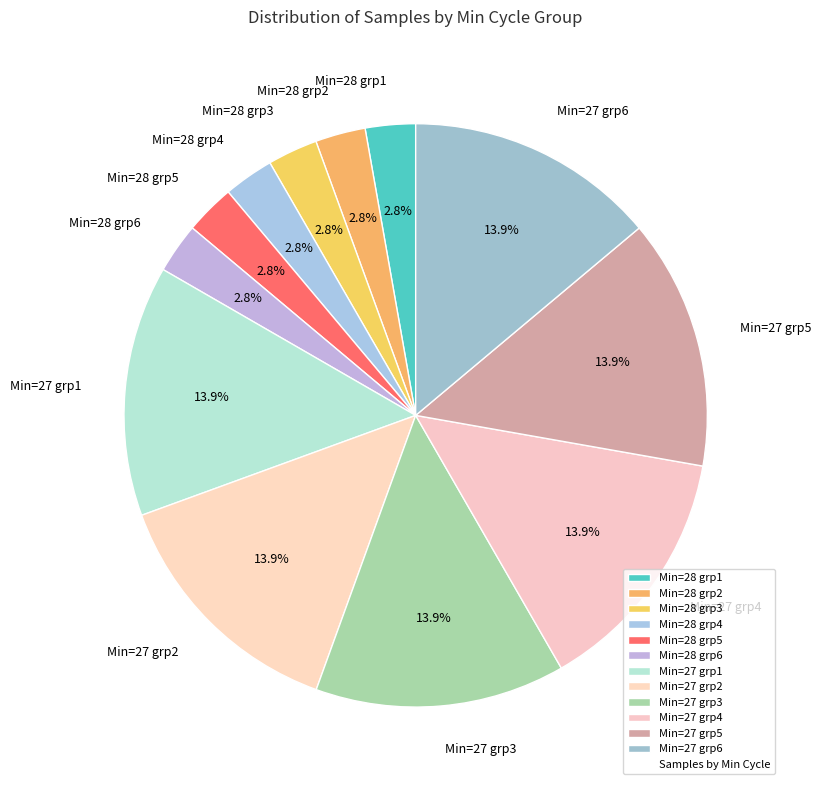

Which has a higher value, Min=28 grp5 or Min=27 grp2?

Min=27 grp2